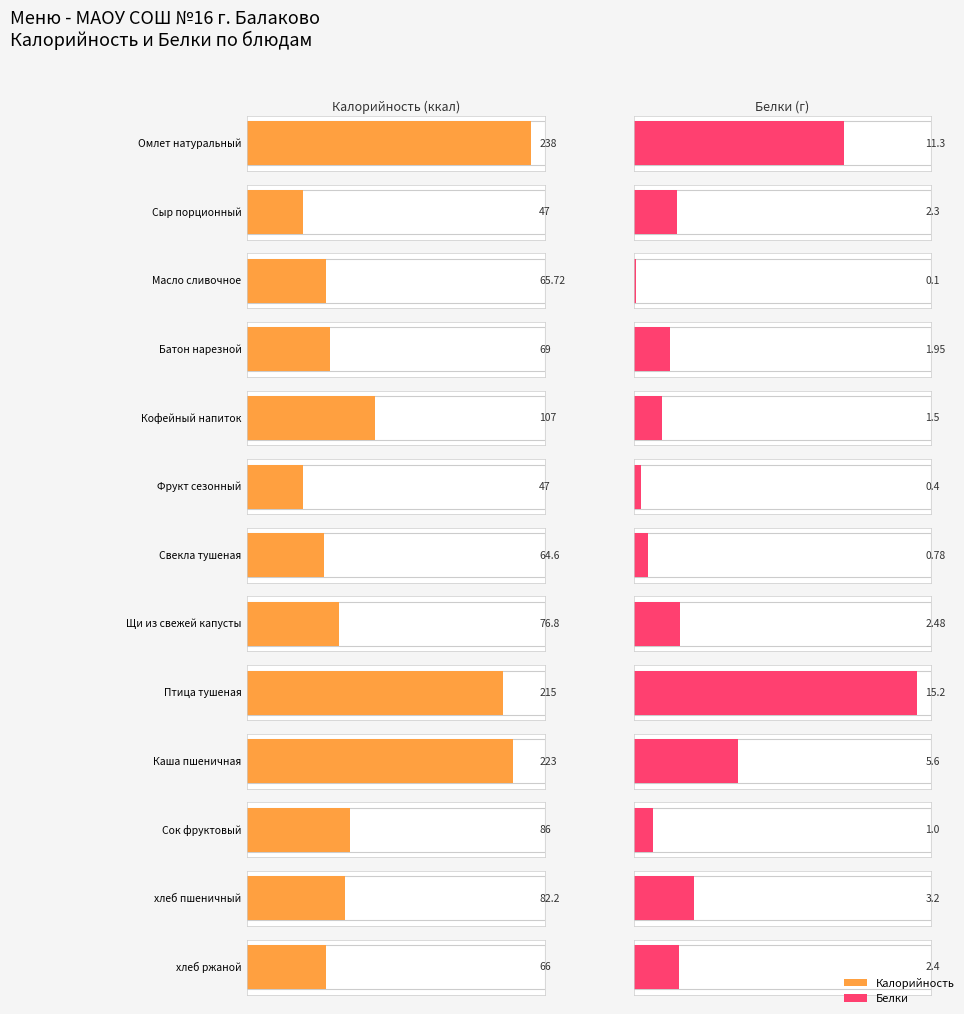

What is the average value of the Белки series?

3.7